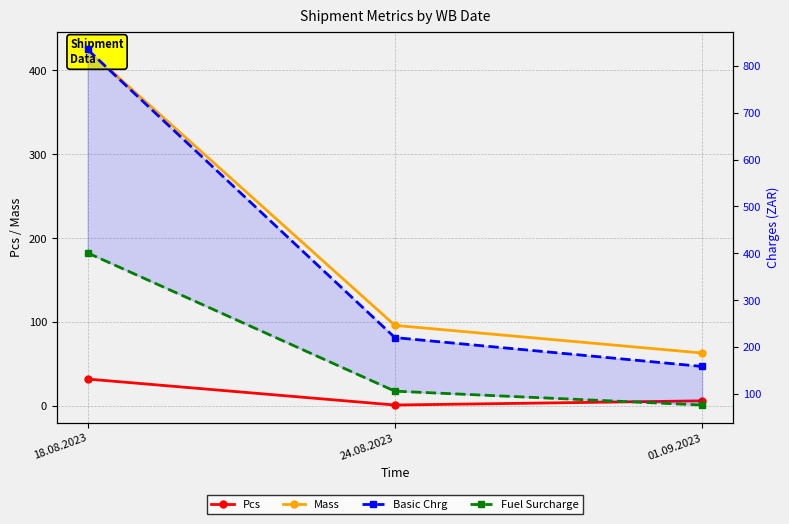

Between 18.08.2023 and 01.09.2023, which series saw the biggest shift?

Basic Chrg